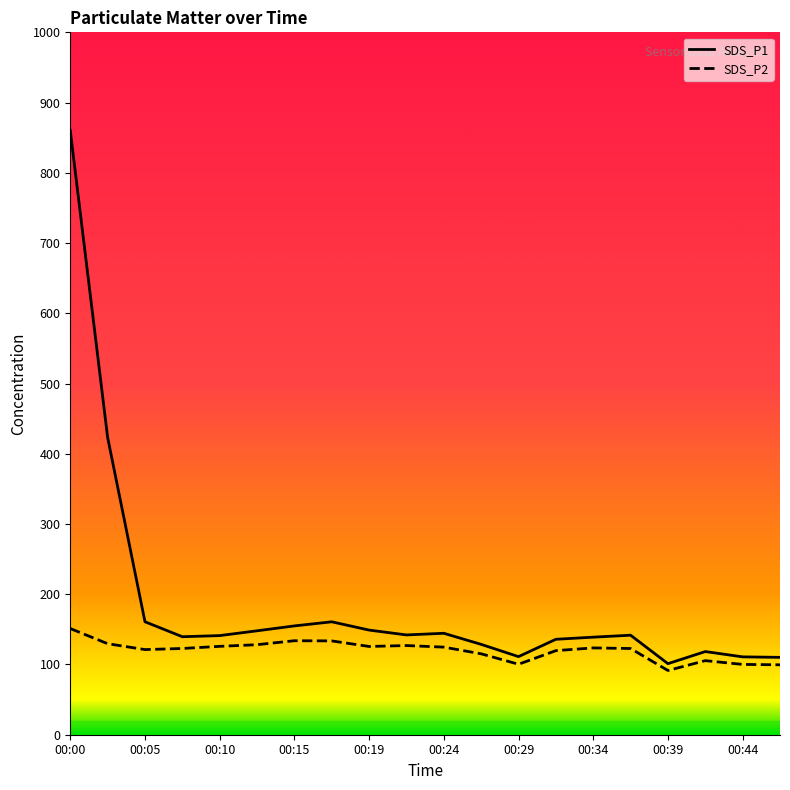

Which series has the largest total across all categories?

SDS_P1